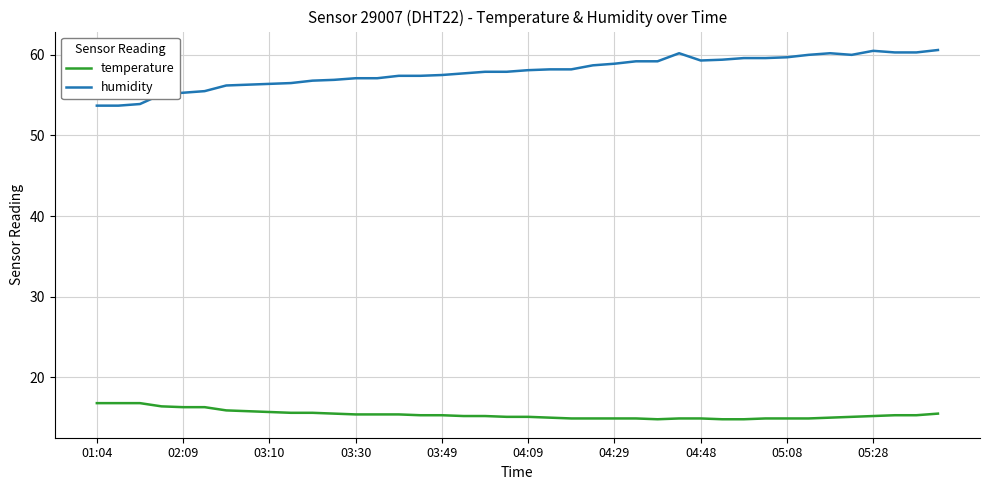

Which series has the largest total across all categories?

humidity